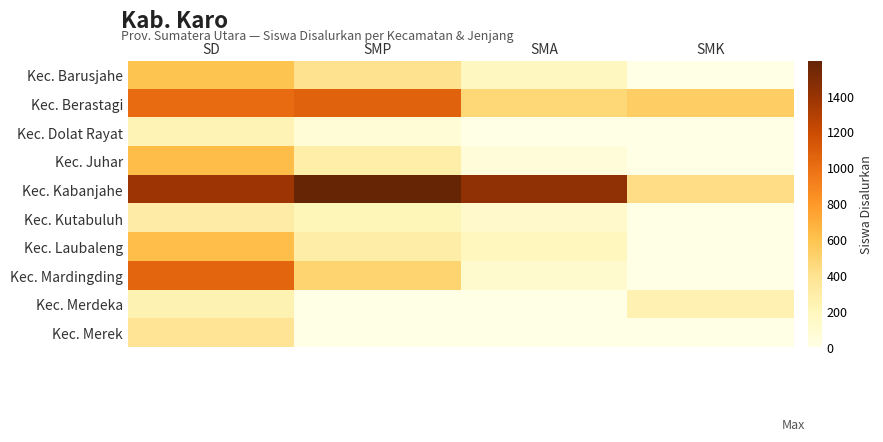

Reading left to right, what are all the values shown in this chart?

Kec. Barusjahe: SD=594	SMP=404	SMA=180	SMK=0
Kec. Berastagi: SD=1018	SMP=1068	SMA=478	SMK=531
Kec. Dolat Rayat: SD=231	SMP=72	SMA=0	SMK=0
Kec. Juhar: SD=630	SMP=292	SMA=61	SMK=0
Kec. Kabanjahe: SD=1380	SMP=1595	SMA=1427	SMK=430
Kec. Kutabuluh: SD=304	SMP=217	SMA=127	SMK=0
Kec. Laubaleng: SD=625	SMP=293	SMA=192	SMK=0
Kec. Mardingding: SD=1049	SMP=497	SMA=118	SMK=0
Kec. Merdeka: SD=246	SMP=0	SMA=0	SMK=255
Kec. Merek: SD=385	SMP=0	SMA=0	SMK=0